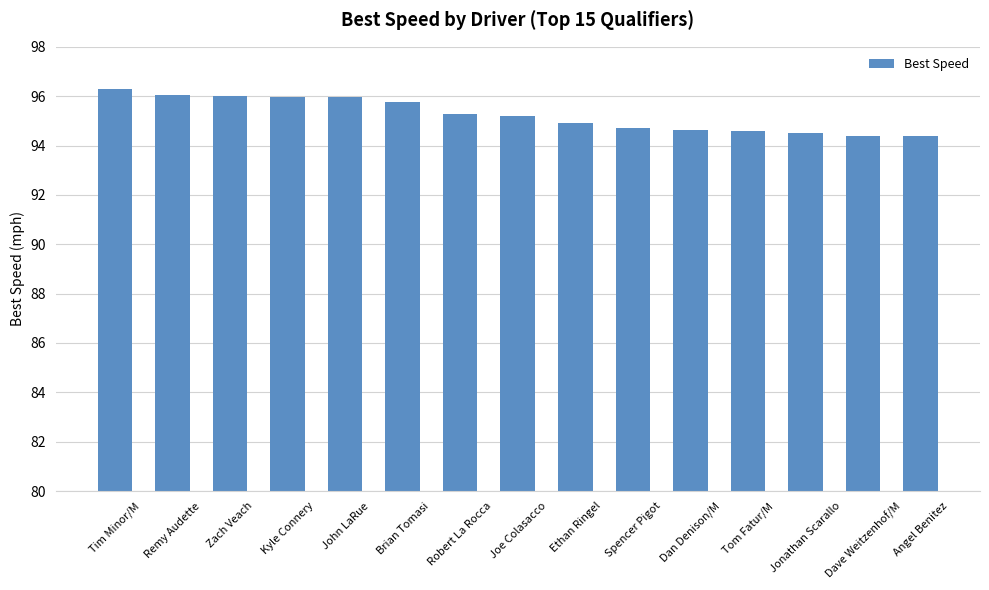

What is the label of the 9th bar from the left?

Ethan Ringel